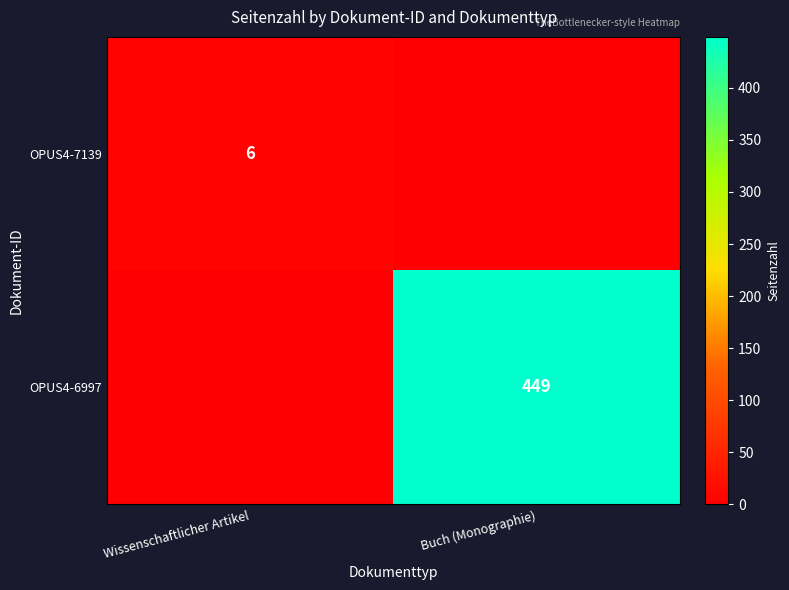

The value of OPUS4-6997 at Buch (Monographie) is 790. True or false?

False